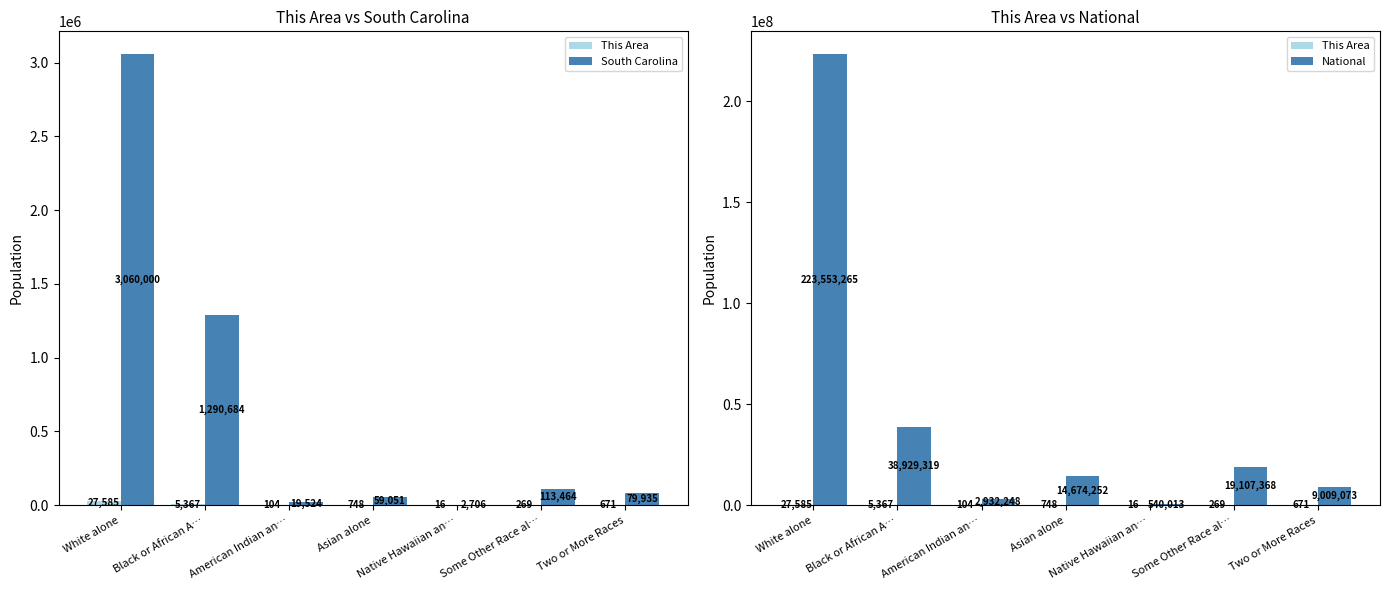

What is the minimum value for This Area?

16